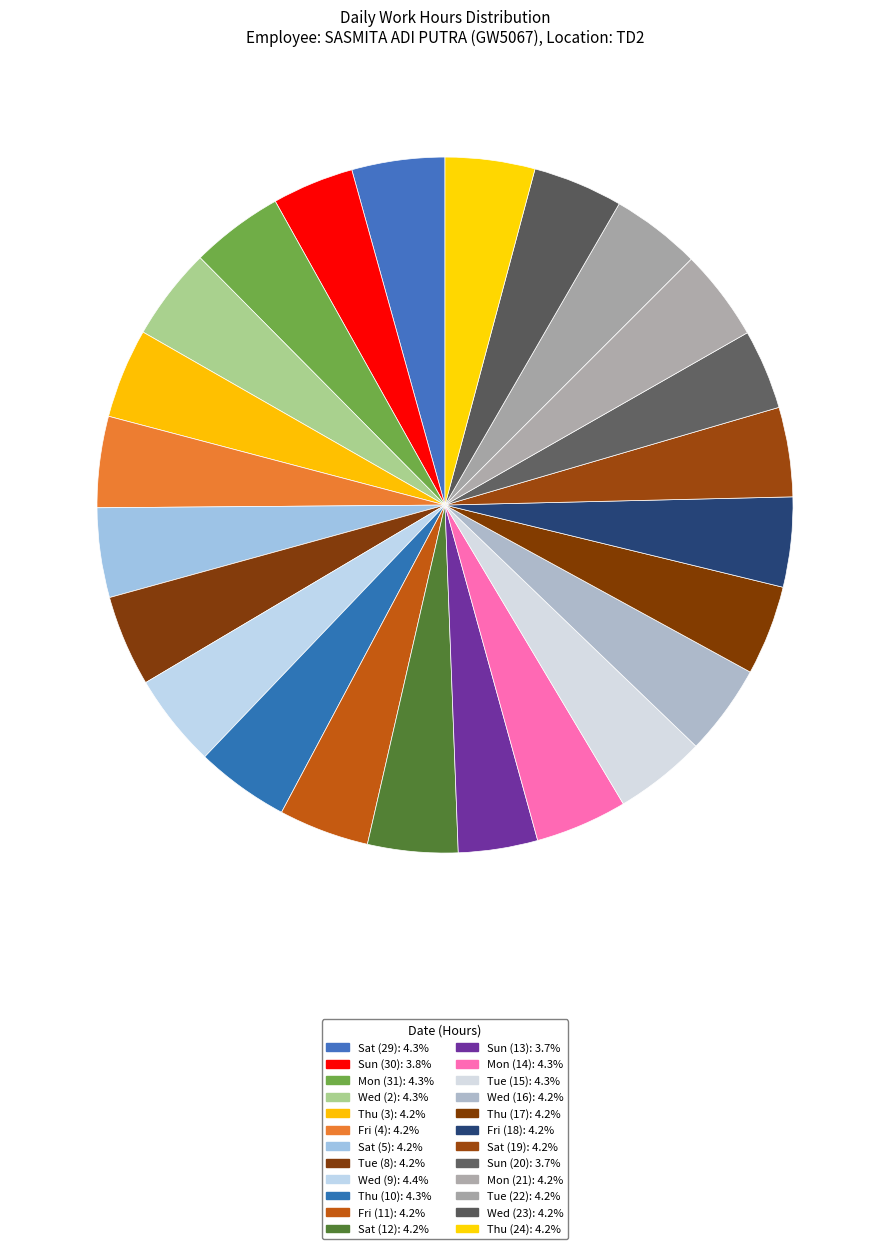

To the nearest percent, what is the difference between the largest and smallest slice percentages?

1%